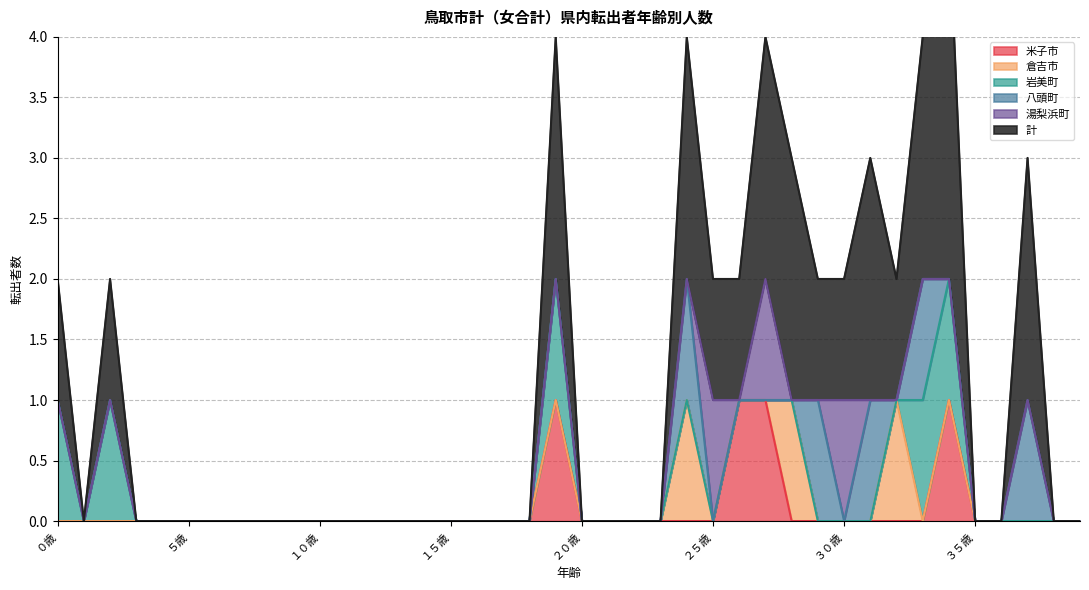

Which series has the largest total across all categories?

計